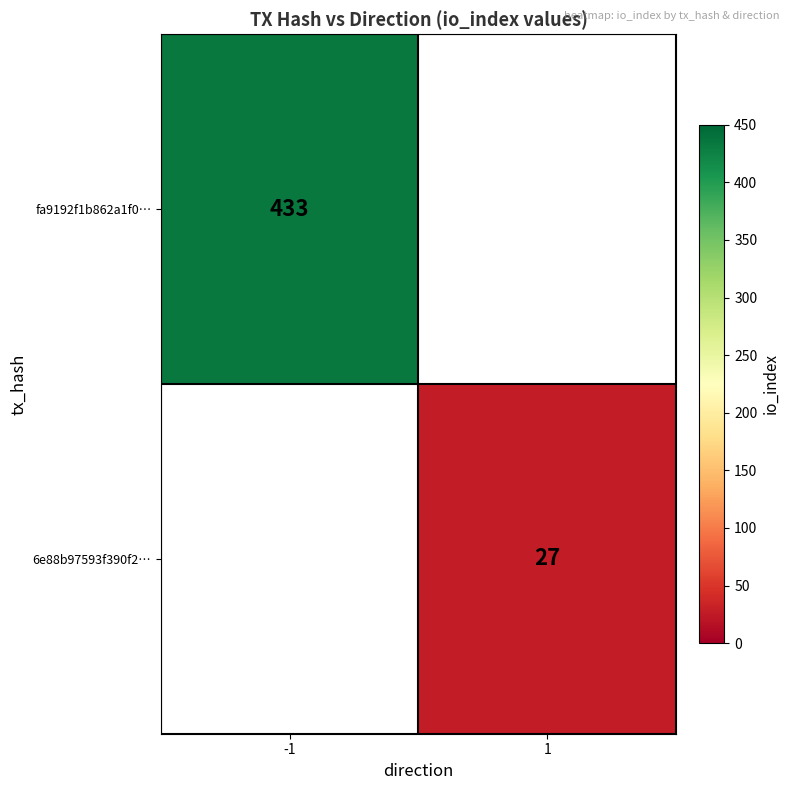

True or false: 6e88b97593f390f2… has a value of 27 at 1.

True